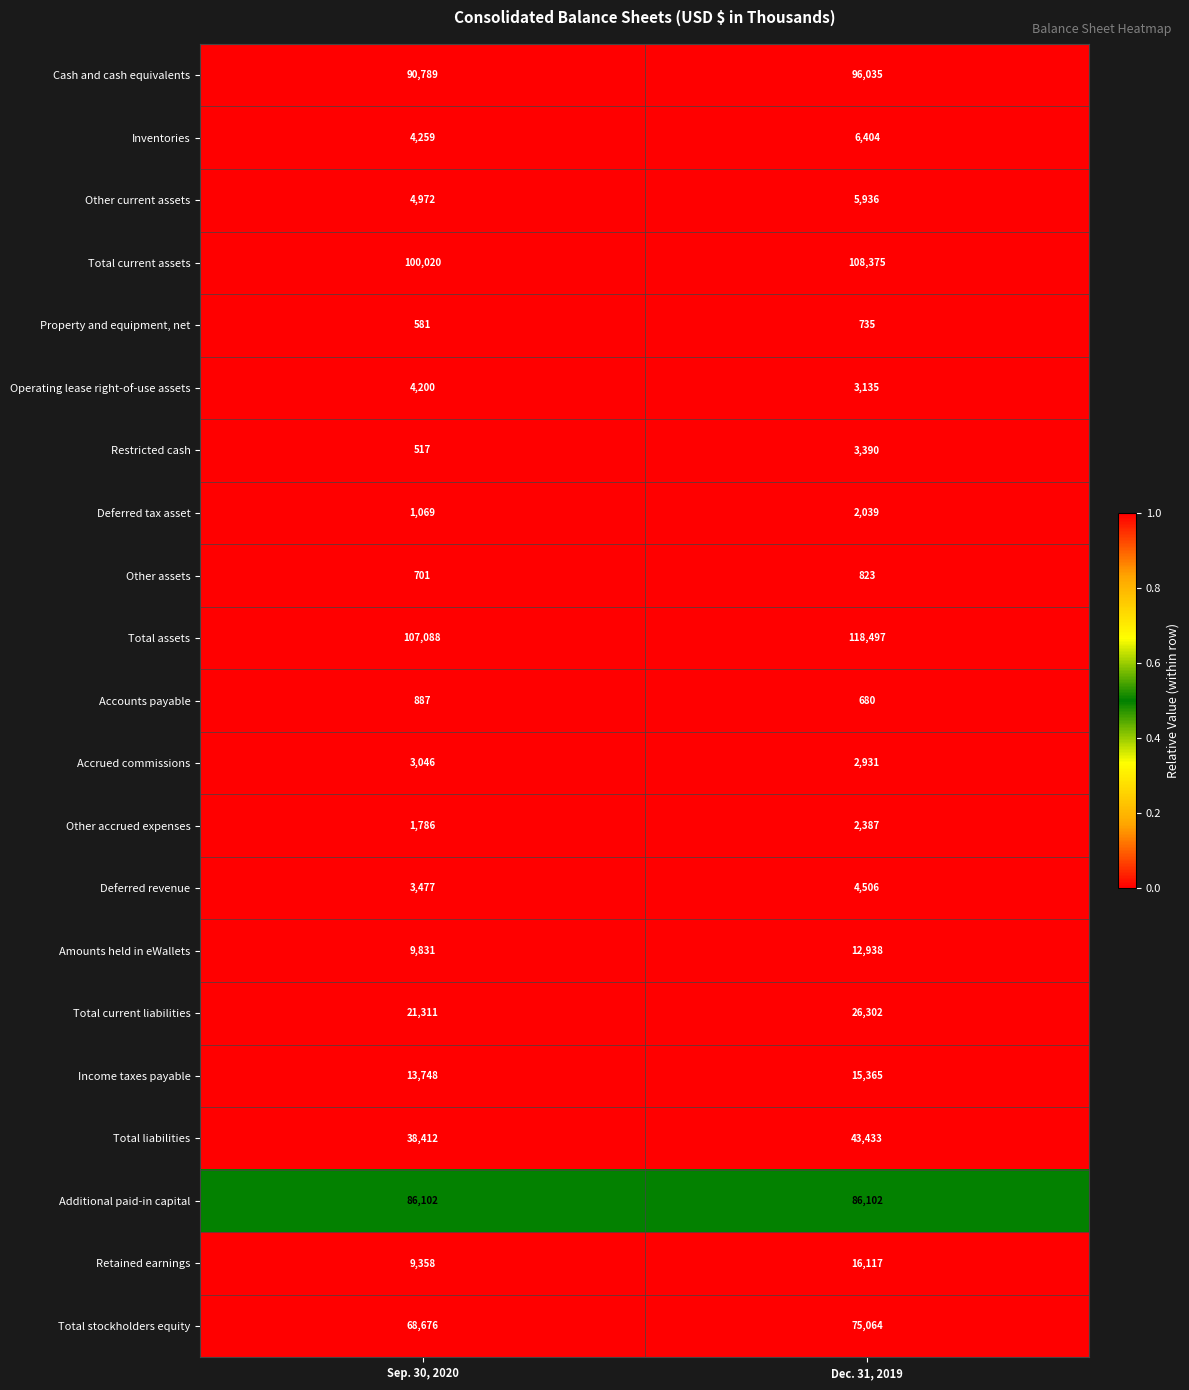

What is the total value across all series at Dec. 31, 2019?

631194